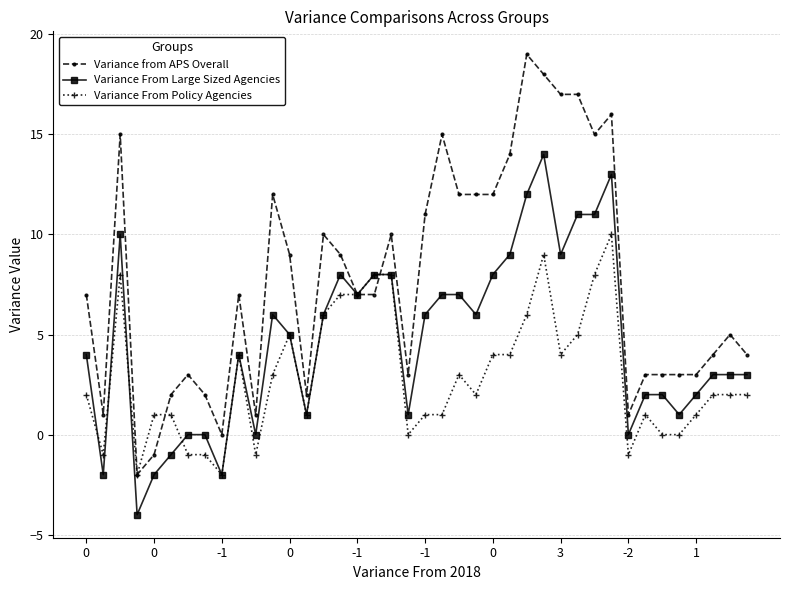

Which series has the largest range (max minus min)?

Variance from APS Overall